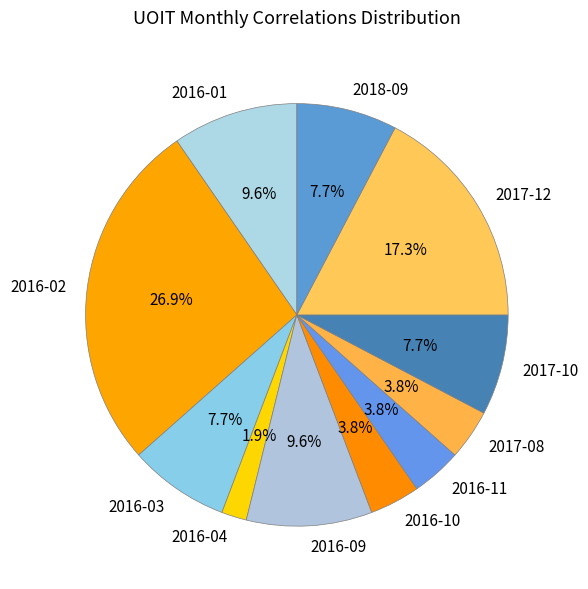

How many slices are in this pie chart?

11